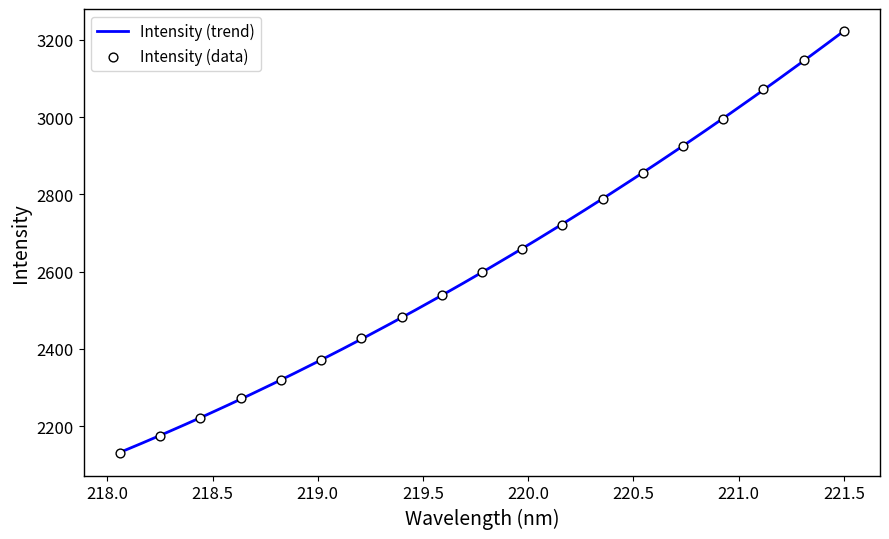

What is the ratio of the value at 220.3533 to the value at 219.9712?

1.0